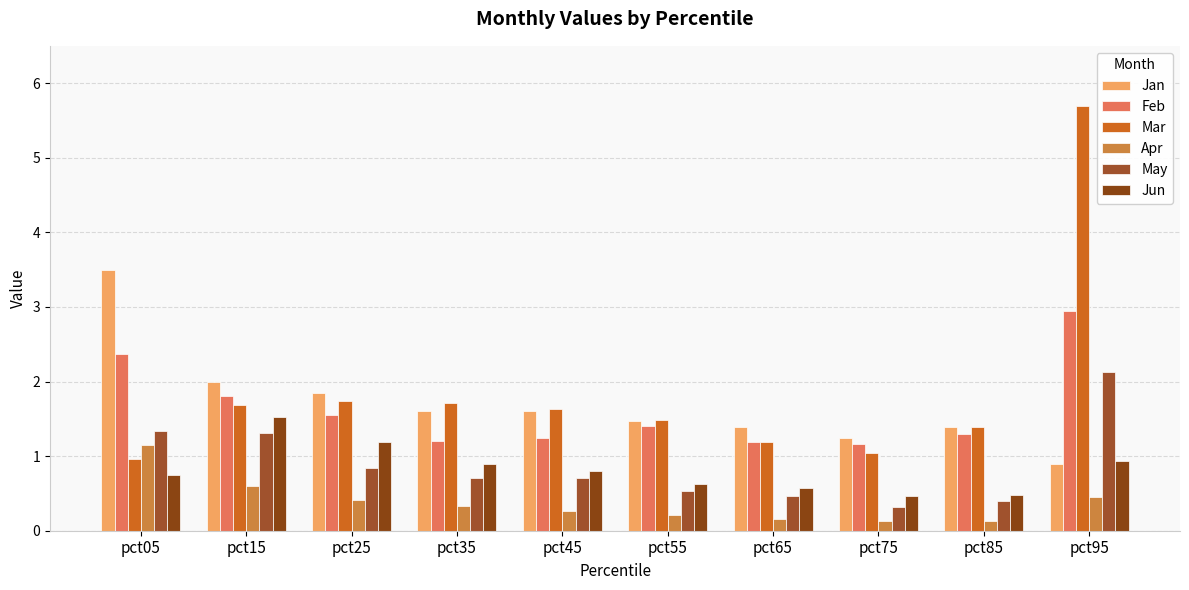

Which label corresponds to the largest value in the chart?

pct95